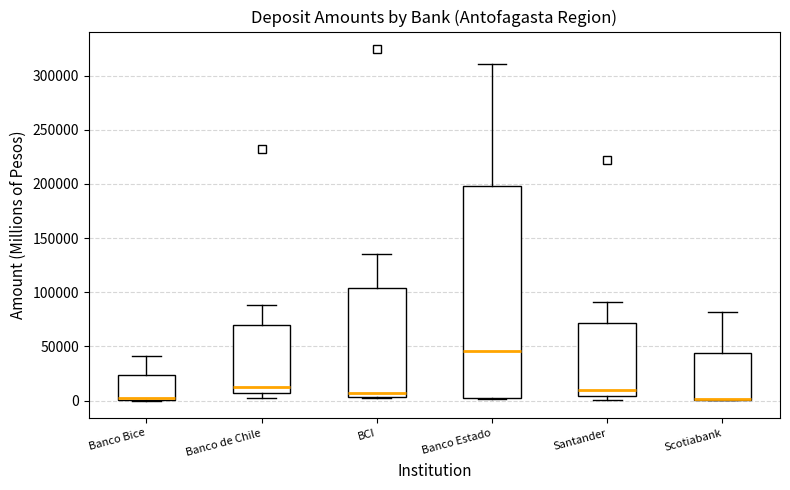

Which box is the tallest, from its lower edge to its upper edge?

Banco Estado